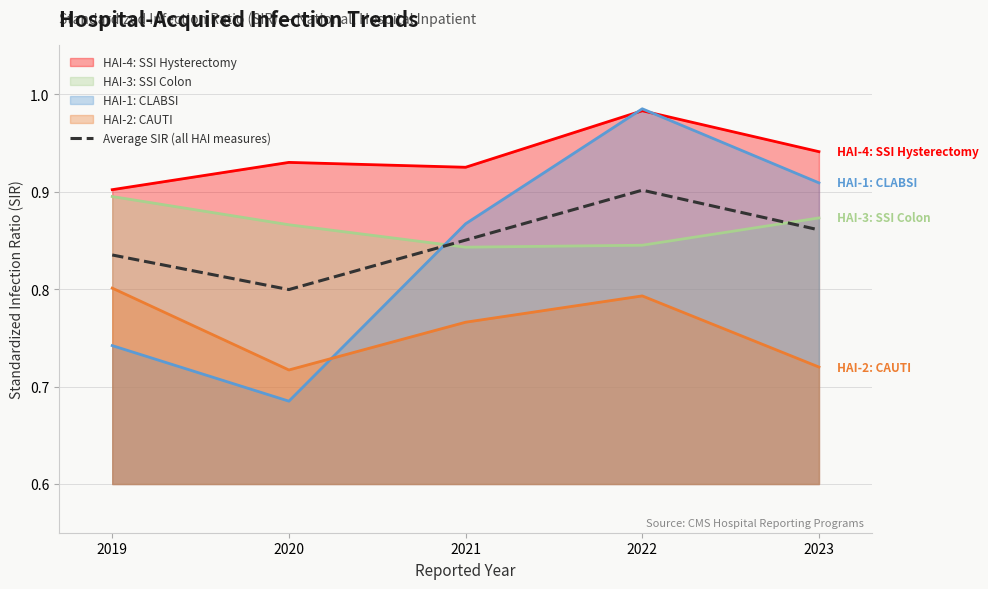

What is the average value?

0.8